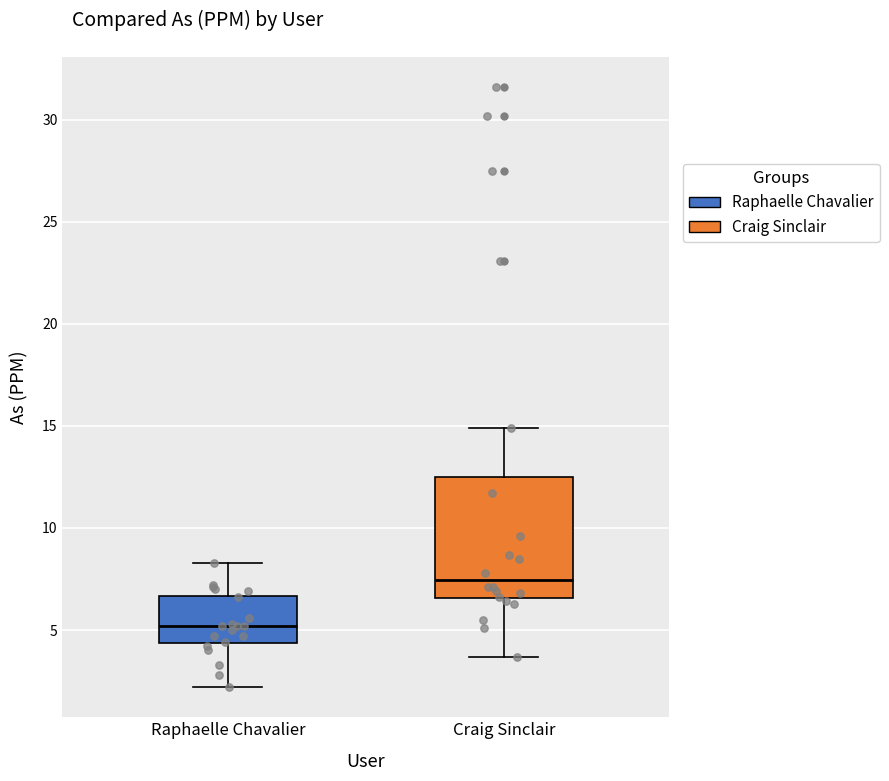

Reading left to right, read every box against the y-axis: the position of its median line, the range the box covers, and the ends of its whiskers. The values are not printed on the chart, so give them approximately, as read against the axis.

Raphaelle Chavalier: median 5.0, box 4.5 to 6.5, whiskers 2.0 to 8.5
Craig Sinclair: median 7.5, box 6.5 to 12.5, whiskers 3.5 to 15.0